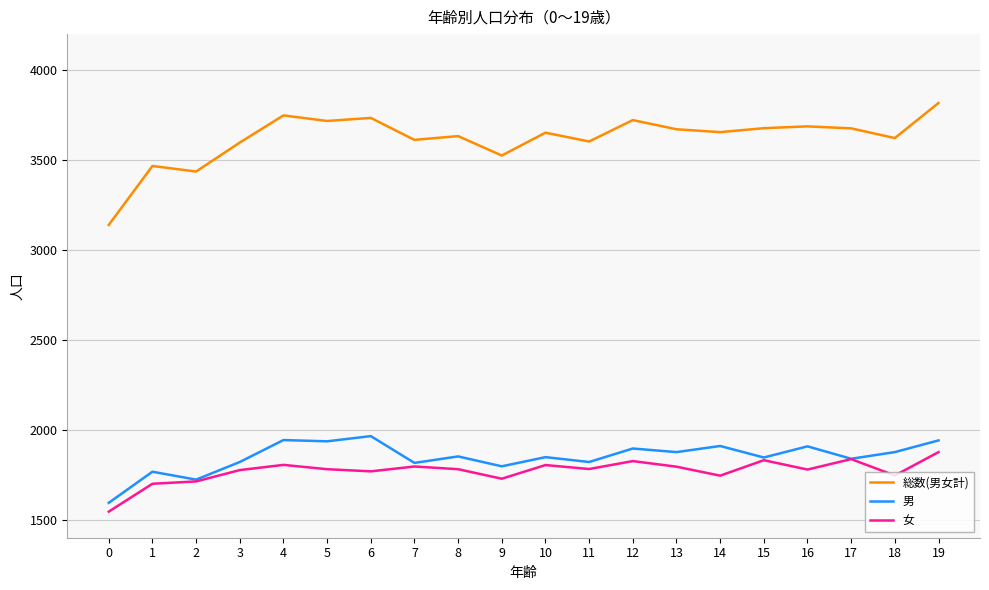

What is the minimum value for 女?

1545